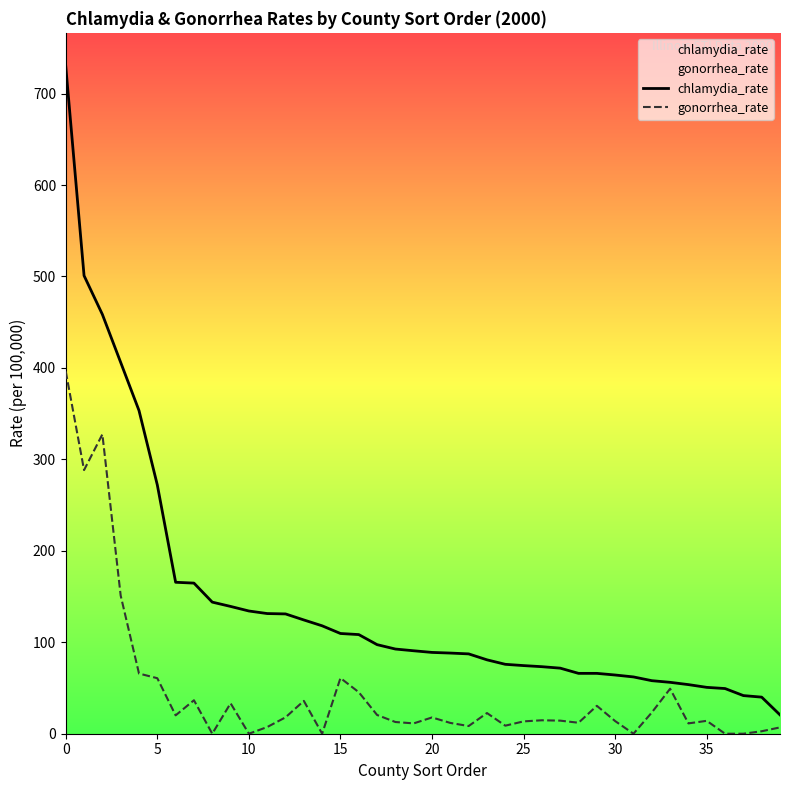

What is the average value of the chlamydia_rate series?

143.5